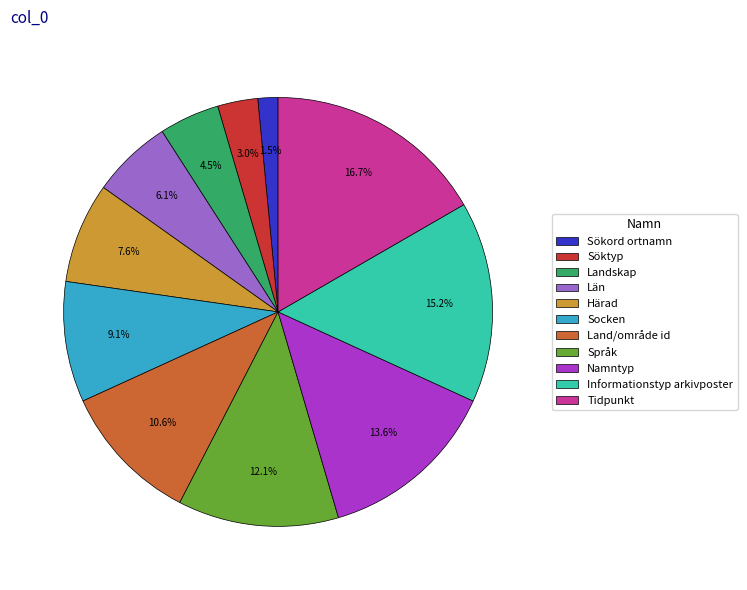

What is the smallest slice in the pie chart?

Sökord ortnamn